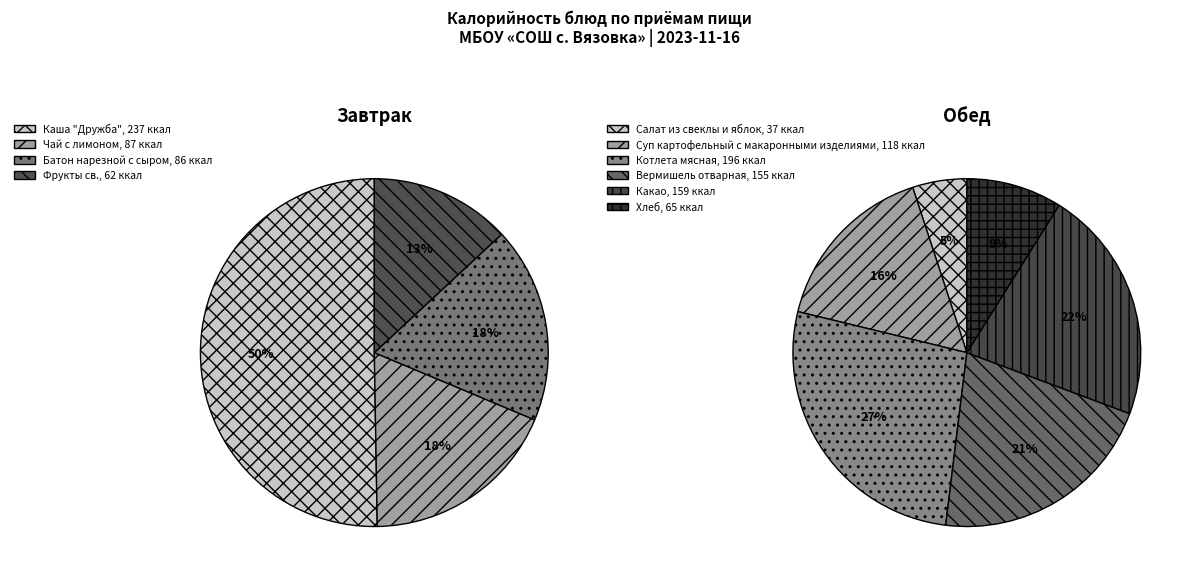

How many slices are in this pie chart?

4